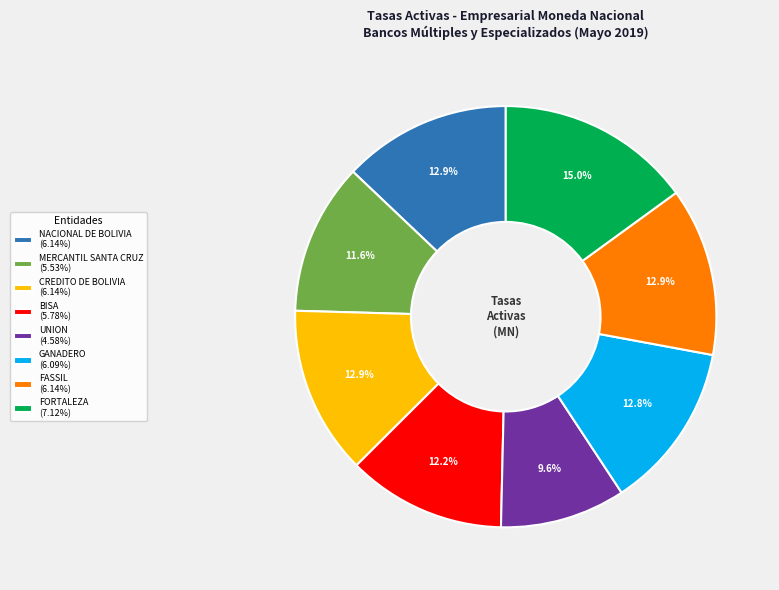

Do FORTALEZA (7.12%) and UNION (4.58%) together represent more than half of the pie?

No